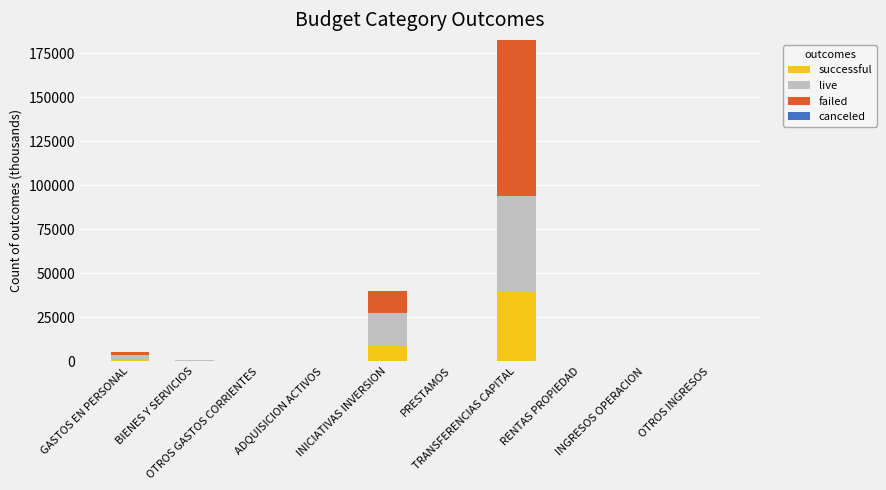

What is the sum of the live values at PRESTAMOS and INICIATIVAS INVERSION?

18375.2